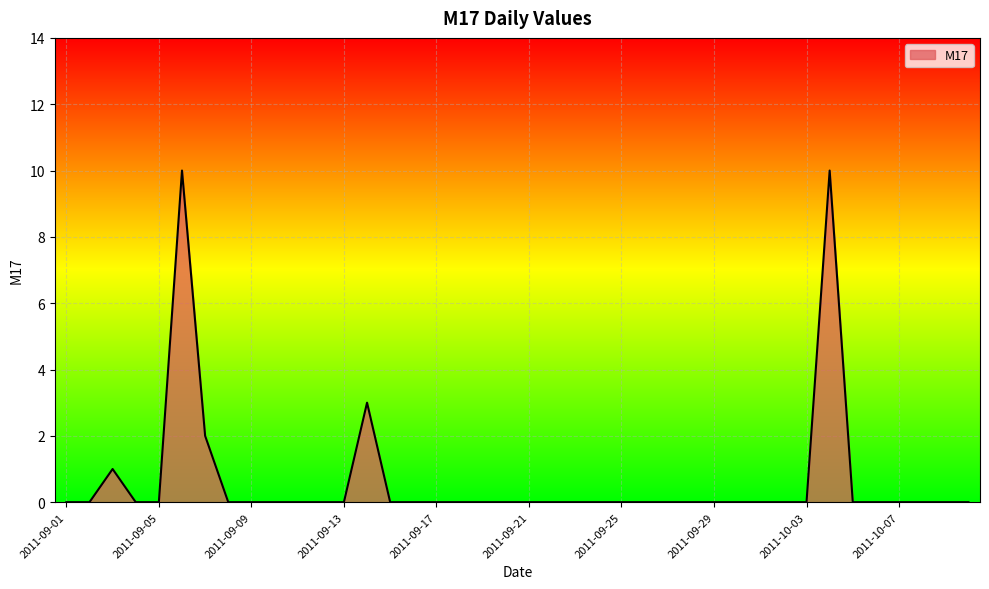

What is the maximum value shown in the chart?

10